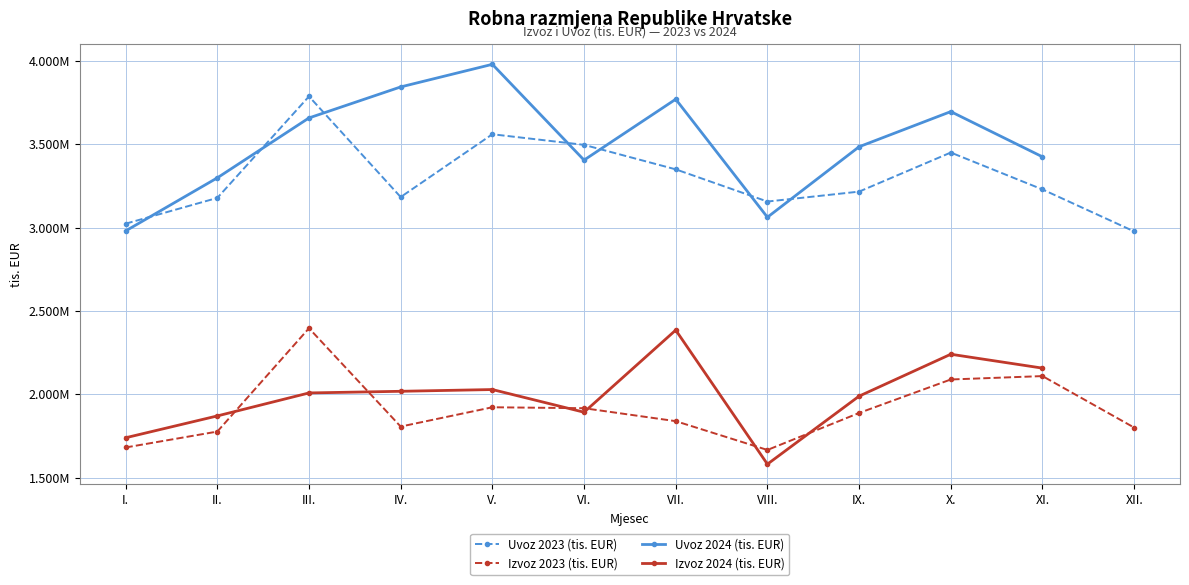

What is the average value of the Uvoz 2023 (tis. EUR) series?

3300911